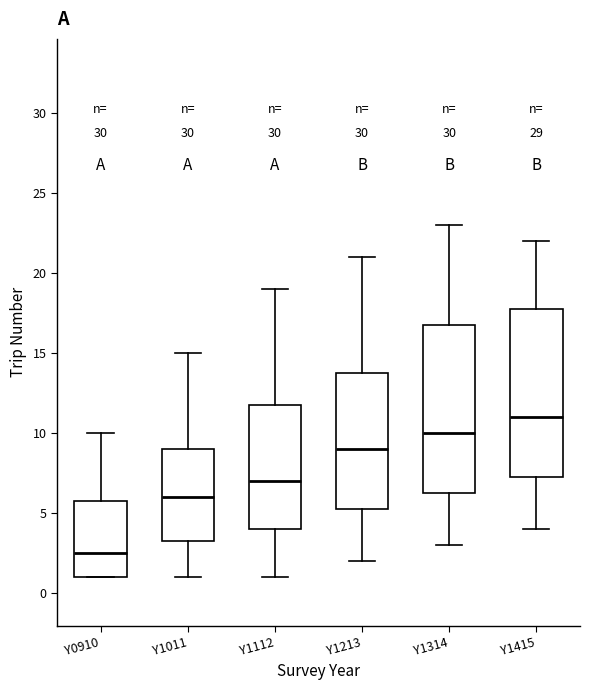

Where is the upper edge of the box for Y1415 on the y-axis? The values are not printed on the chart, so give them approximately, as read against the axis.

18.0